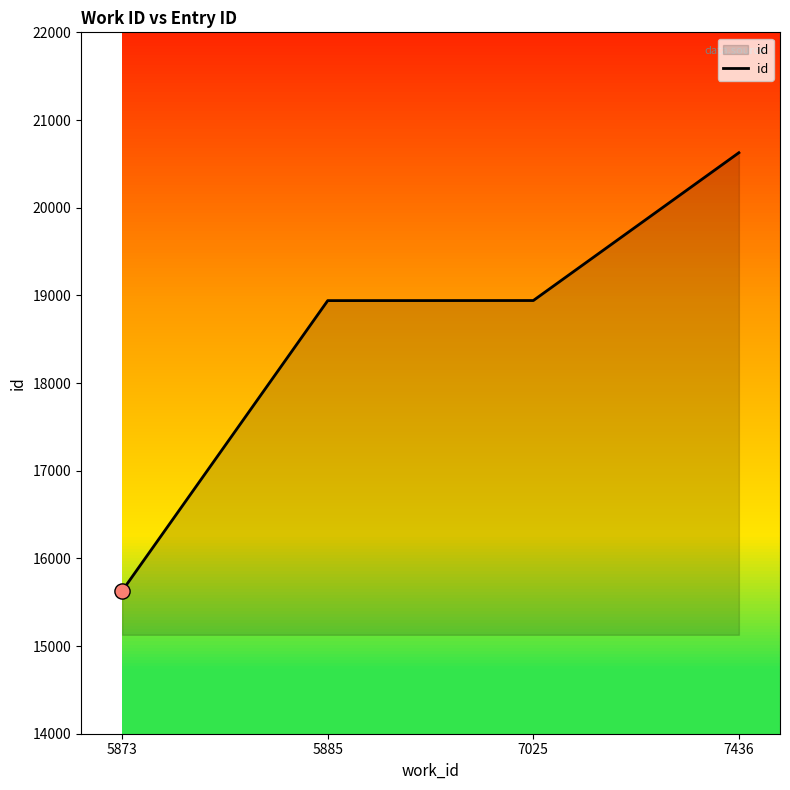

What is the ratio of the value at 7025 to the value at 7436?

0.9